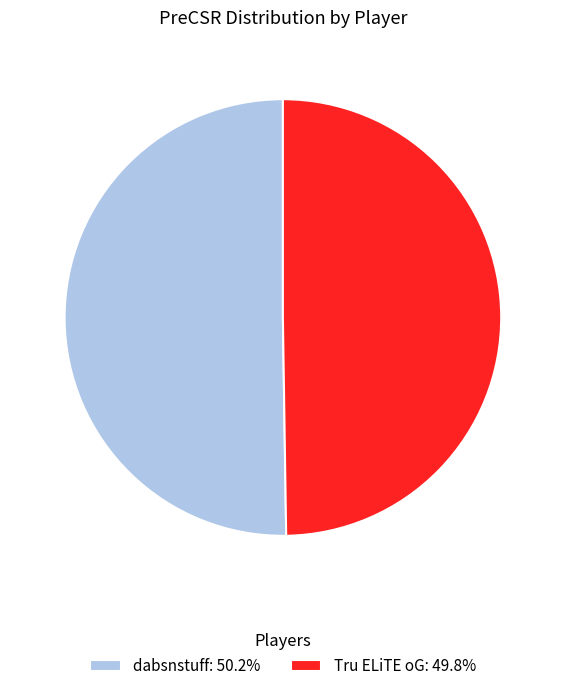

The dabsnstuff slice represents 50% of the pie. True or false?

True